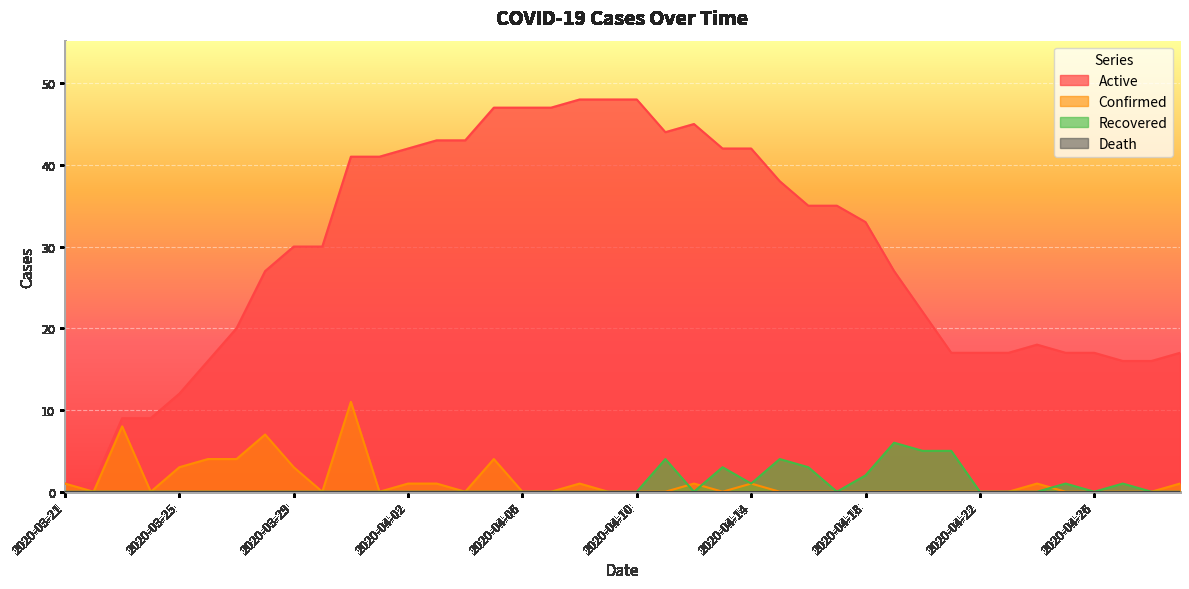

How many interior local valleys does the Active series have?

1